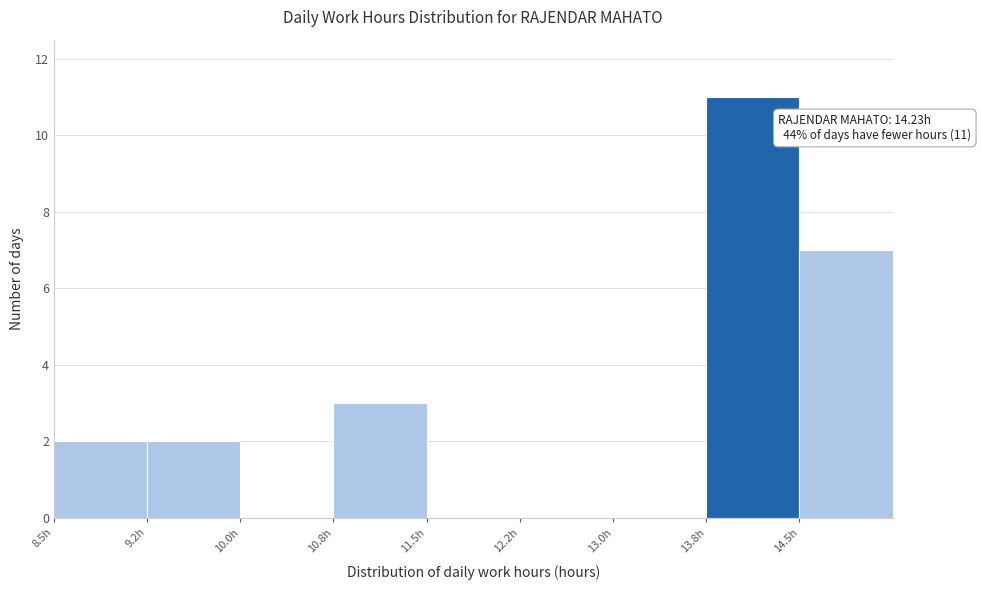

Which range on the x-axis has the tallest bar?

13.75 to 14.50